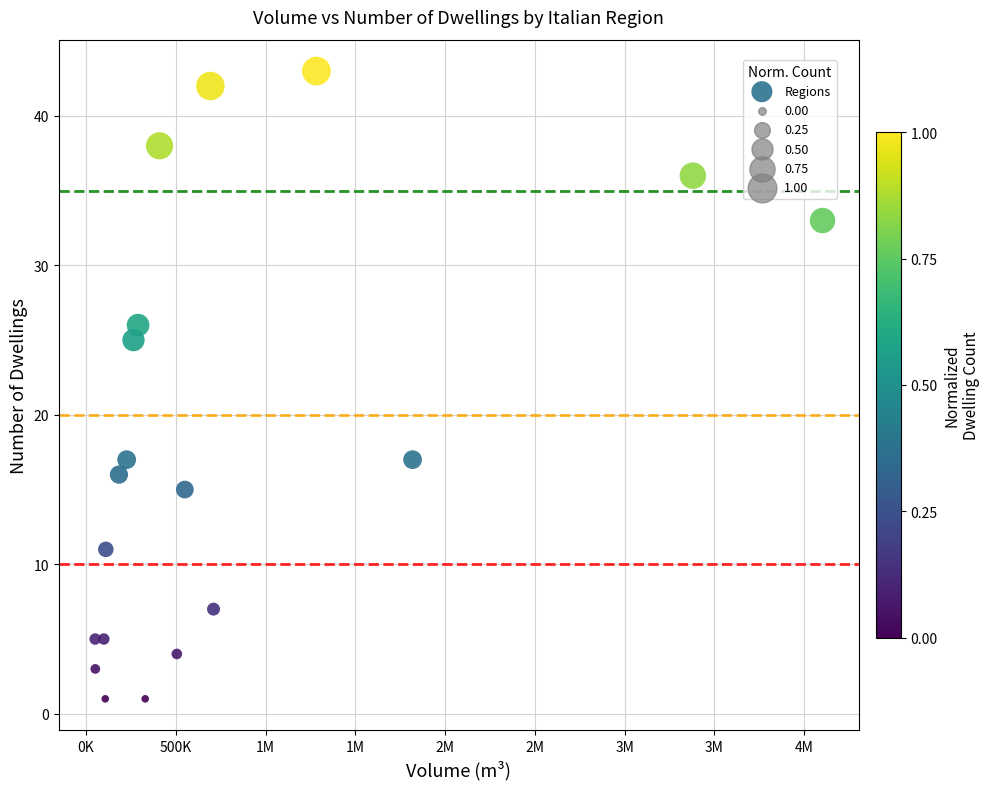

What is the range of Y values (max minus min)?

42